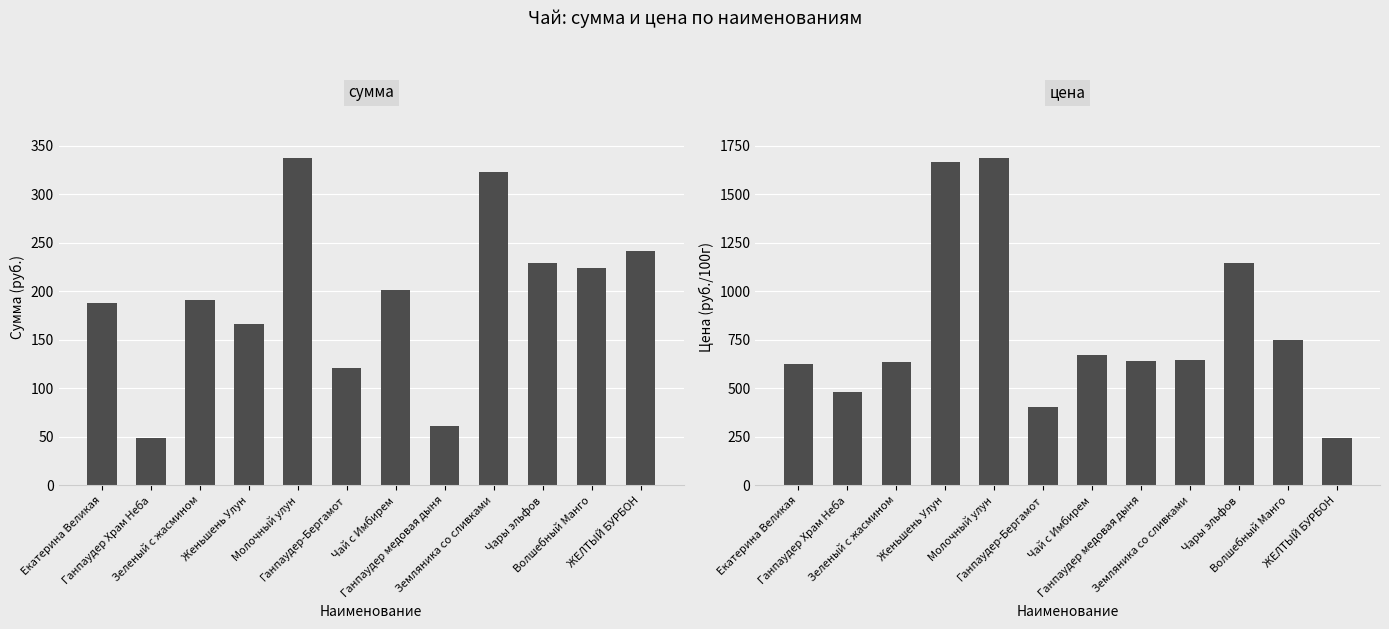

What is the value of the сумма bar at the 11th from the left?

224.4